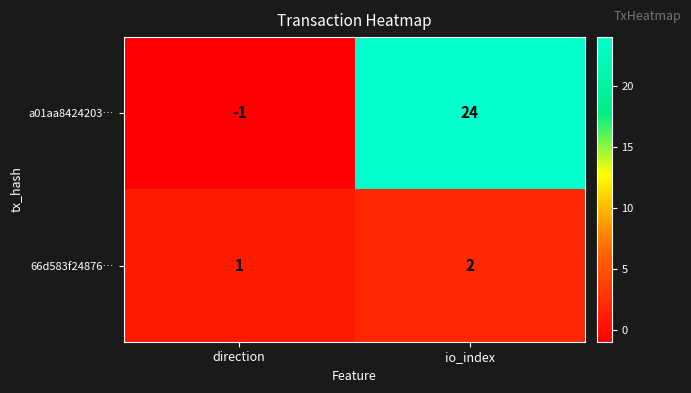

At which category is the sum across all series the highest?

io_index